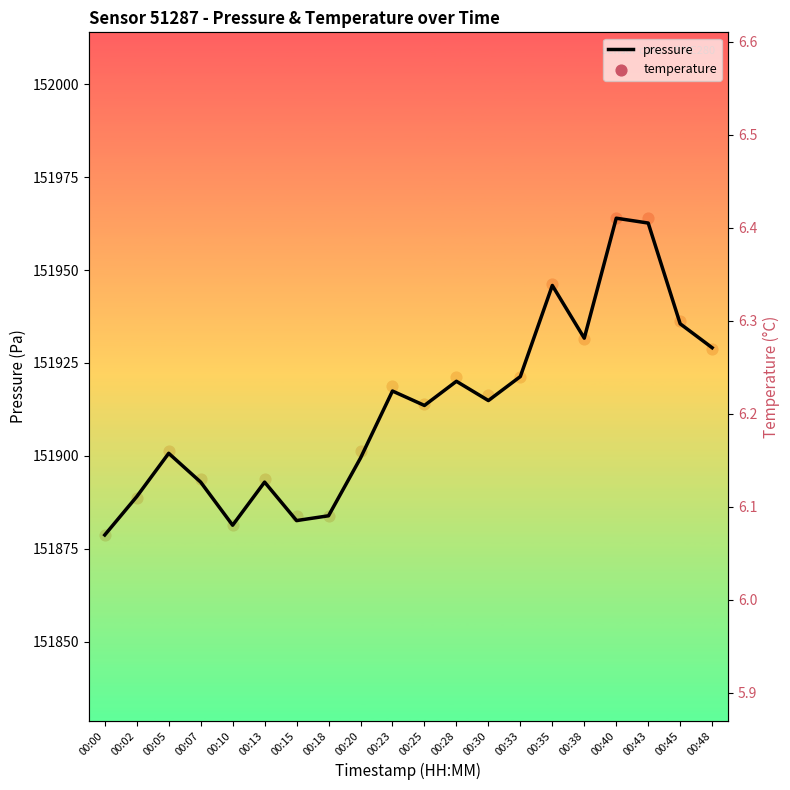

Which series contains the highest Y value?

pressure